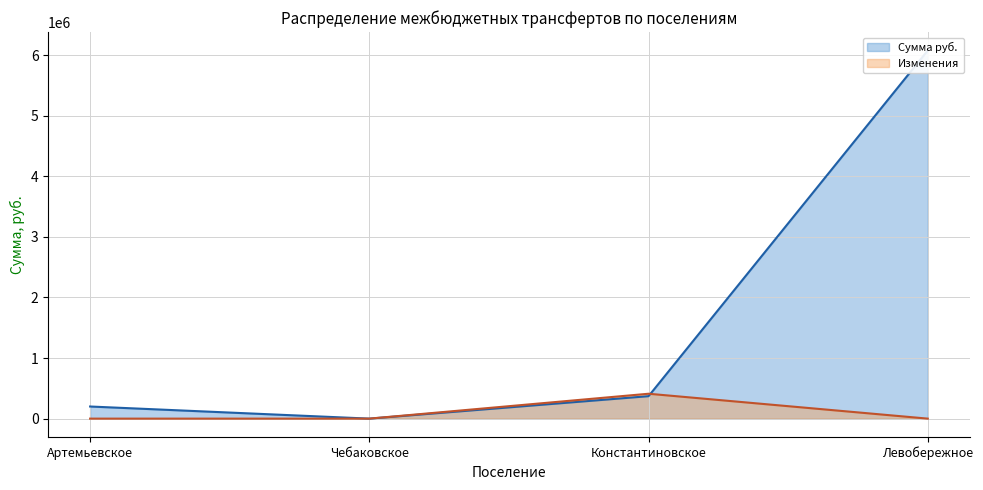

What is the difference between the highest and lowest values at Артемьевское?

200000